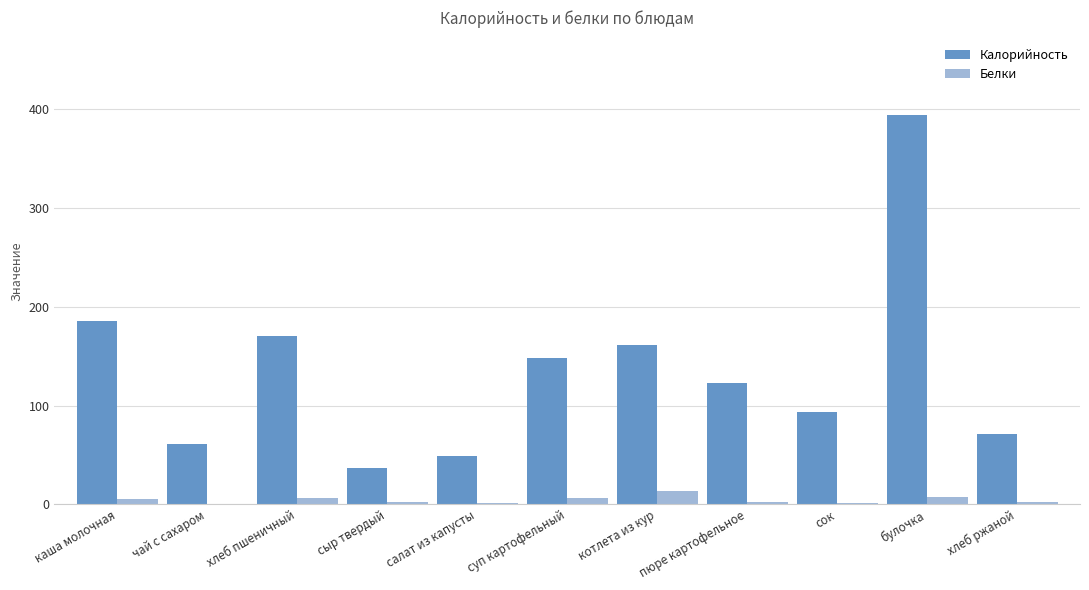

Is the value of Калорийность at пюре картофельное greater than the value of Белки at сок?

Yes